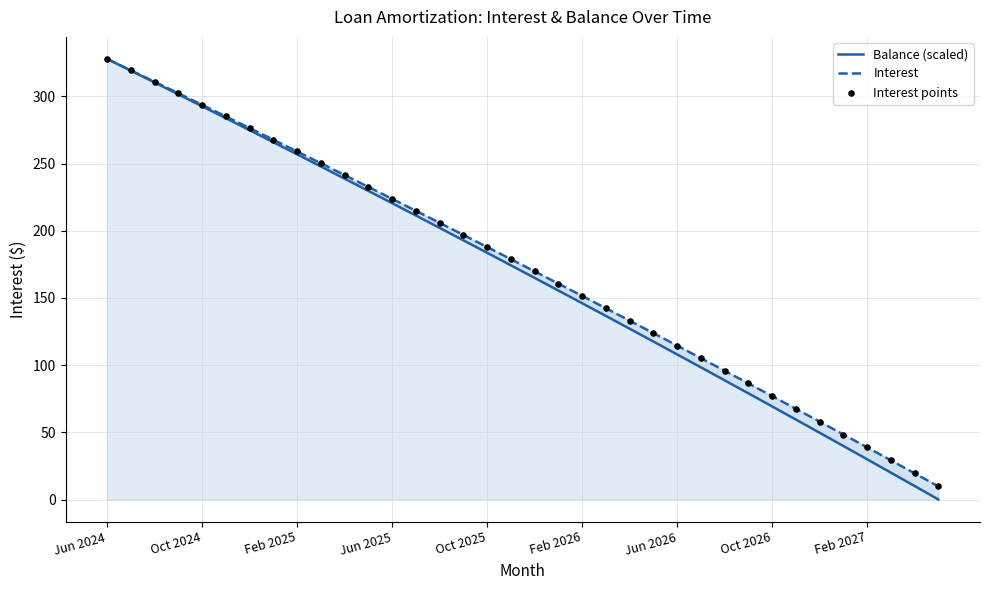

Which series contains the highest Y value?

Balance (scaled)